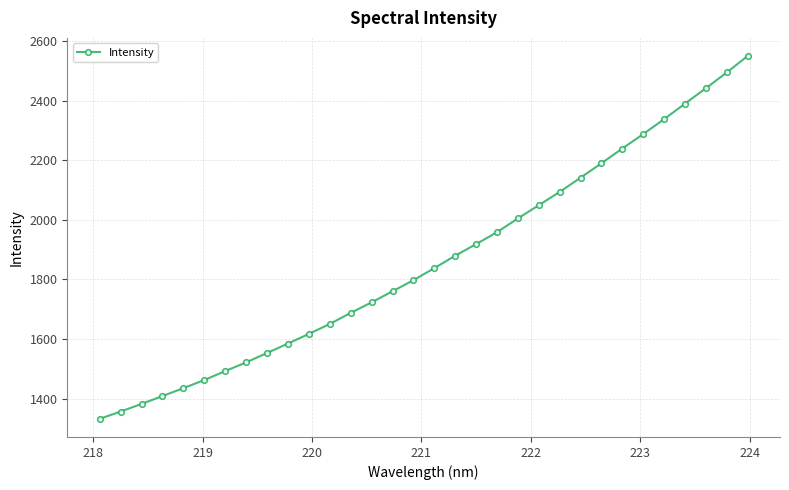

What is the greatest value displayed?

2549.9